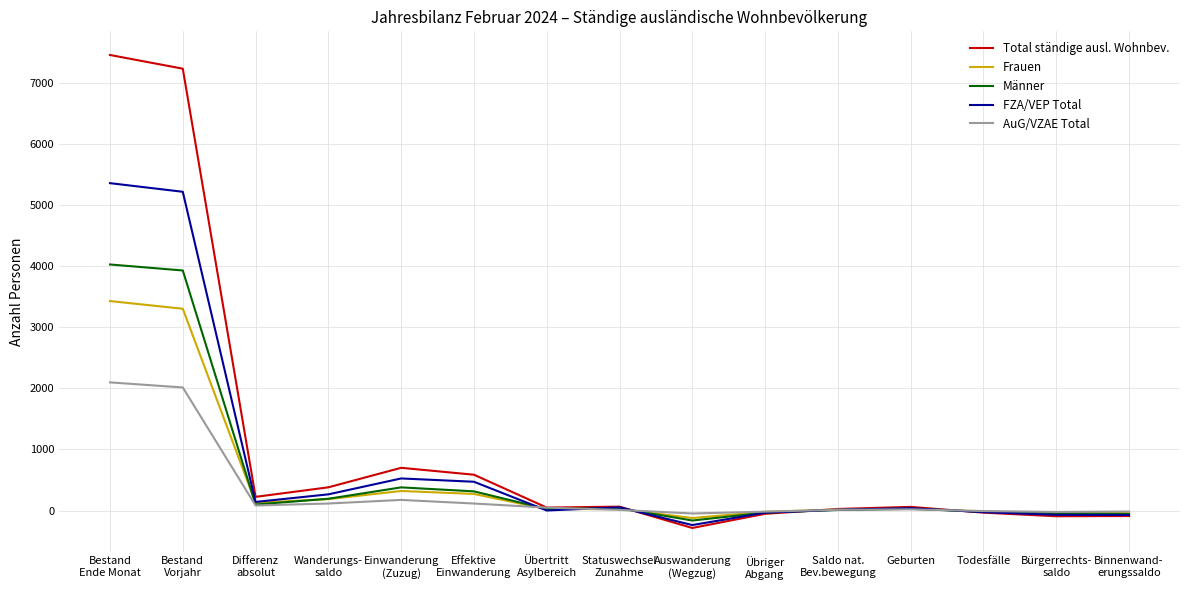

How many distinct data groups are displayed?

5